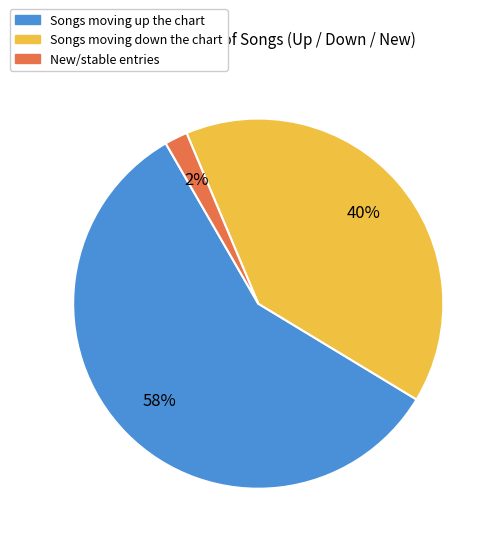

How many segments does this pie chart have?

3